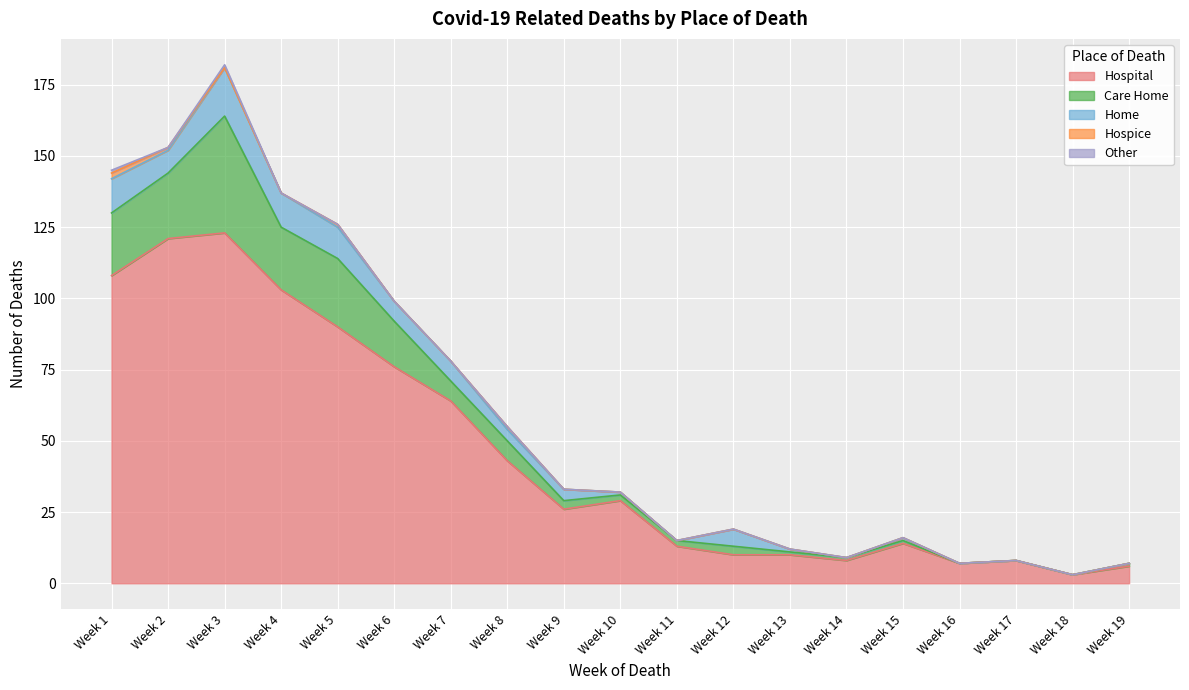

What is the difference between the highest and lowest values at Week 4?

103